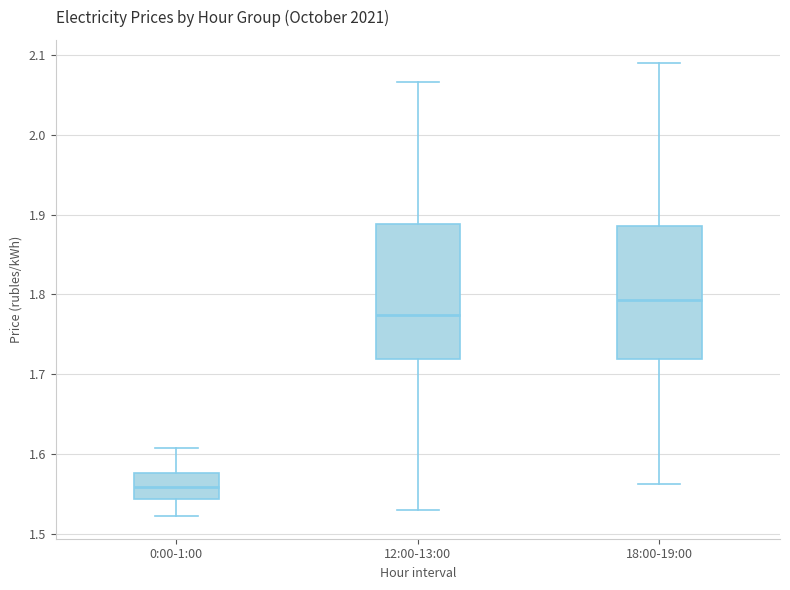

Reading left to right, read every box against the y-axis: the position of its median line, the range the box covers, and the ends of its whiskers. The values are not printed on the chart, so give them approximately, as read against the axis.

0:00-1:00: median 1.56, box 1.54 to 1.58, whiskers 1.52 to 1.61
12:00-13:00: median 1.77, box 1.72 to 1.89, whiskers 1.53 to 2.07
18:00-19:00: median 1.79, box 1.72 to 1.89, whiskers 1.56 to 2.09